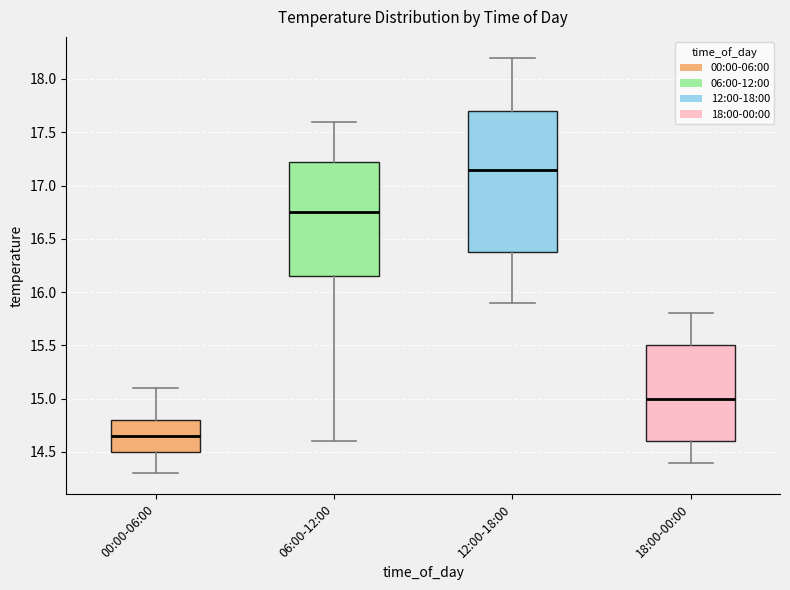

Where does the lower whisker of the box for 12:00-18:00 end on the y-axis? The values are not printed on the chart, so give them approximately, as read against the axis.

15.90